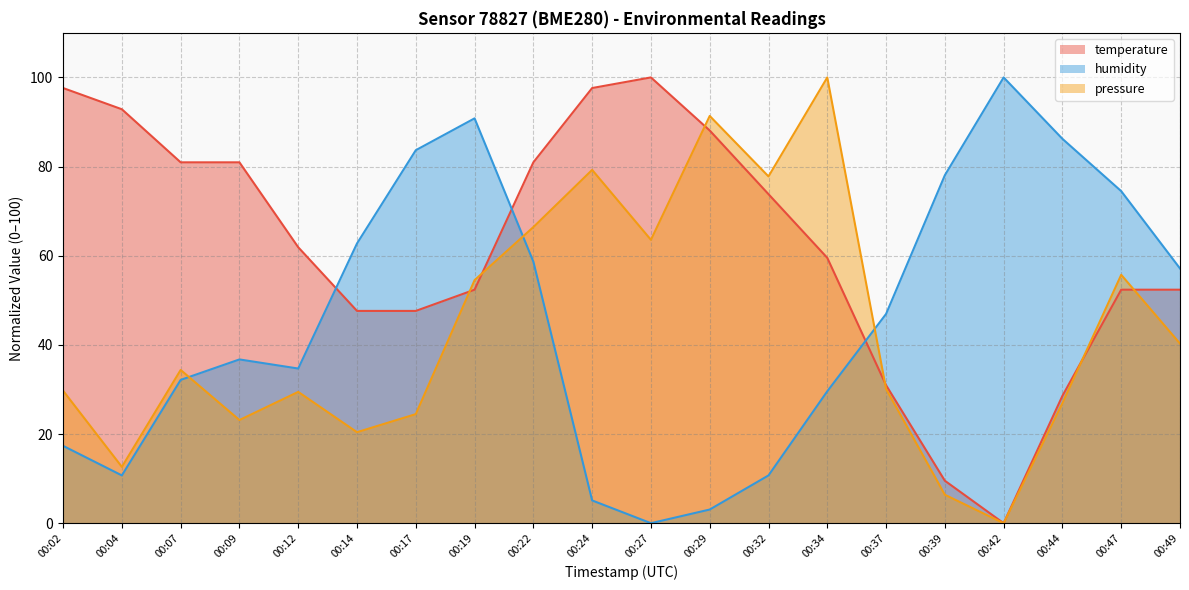

True or false: humidity has more than 0 points higher than both neighbors.

True